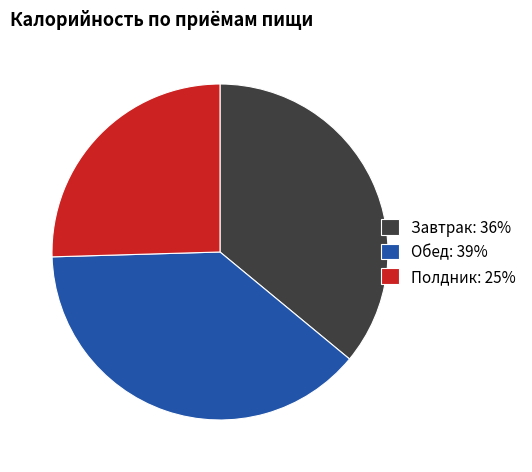

Which slice is the largest?

Обед